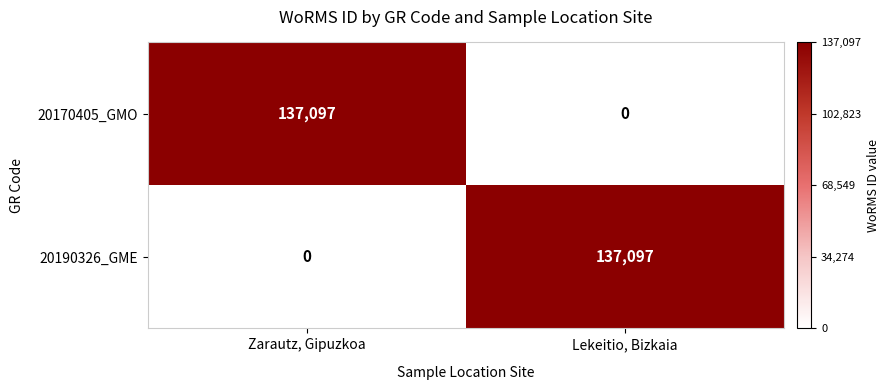

The value of 20190326_GME at Lekeitio, Bizkaia is 137097. True or false?

True